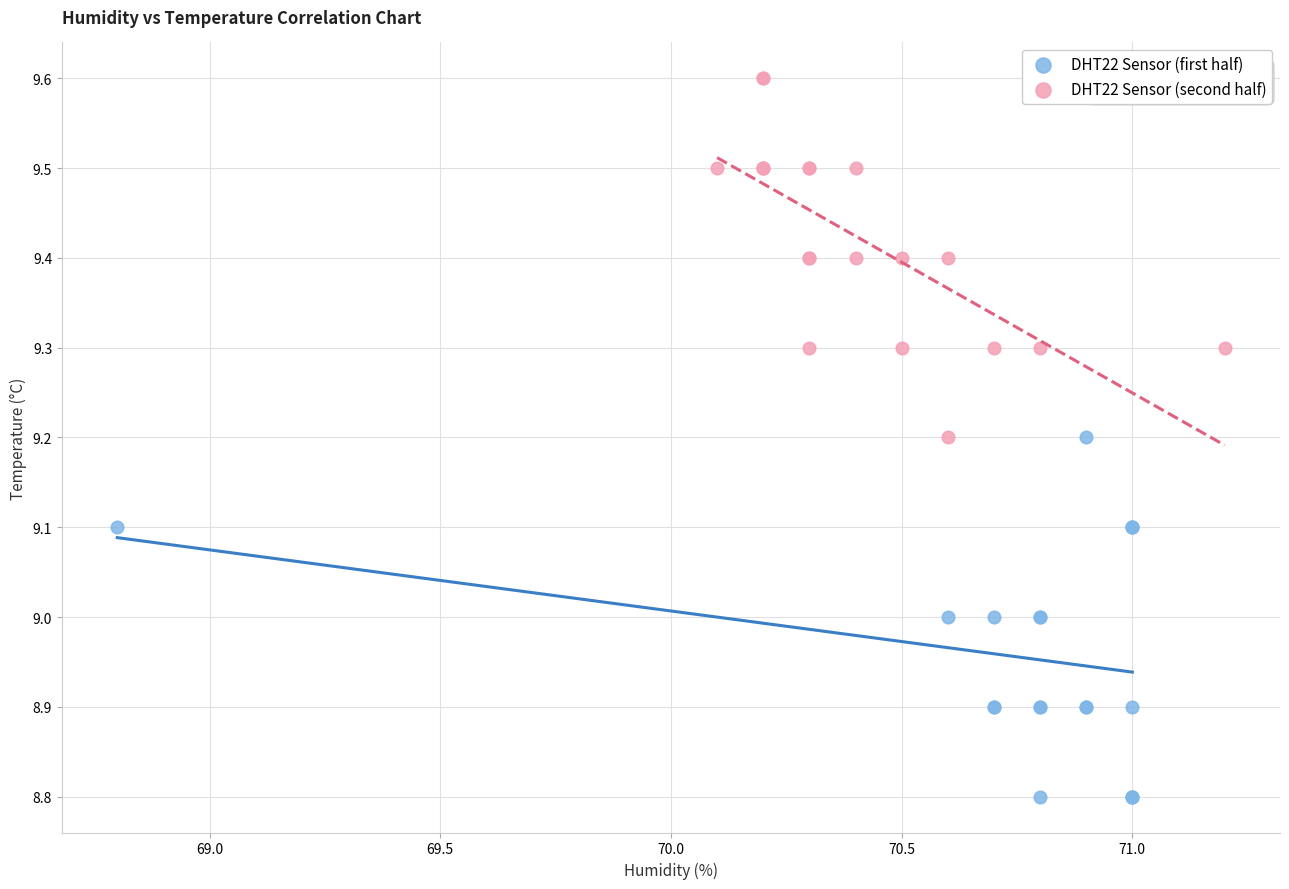

Which series reaches the minimum Y coordinate?

DHT22 Sensor (first half)